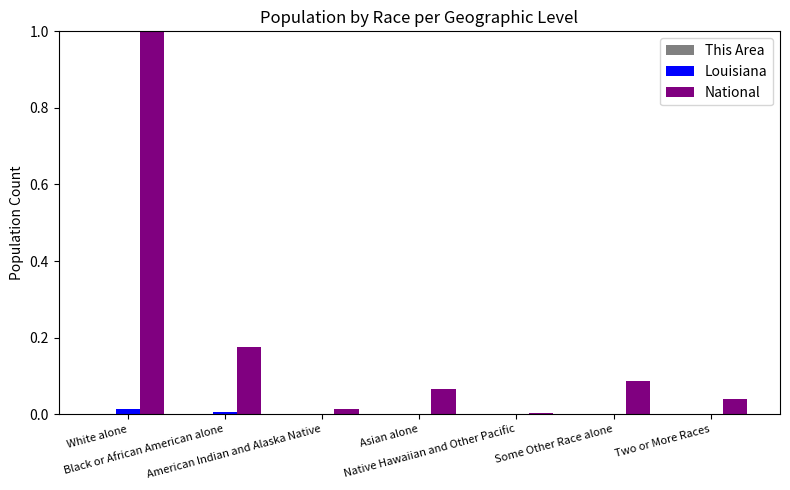

Which series has the largest total across all categories?

National